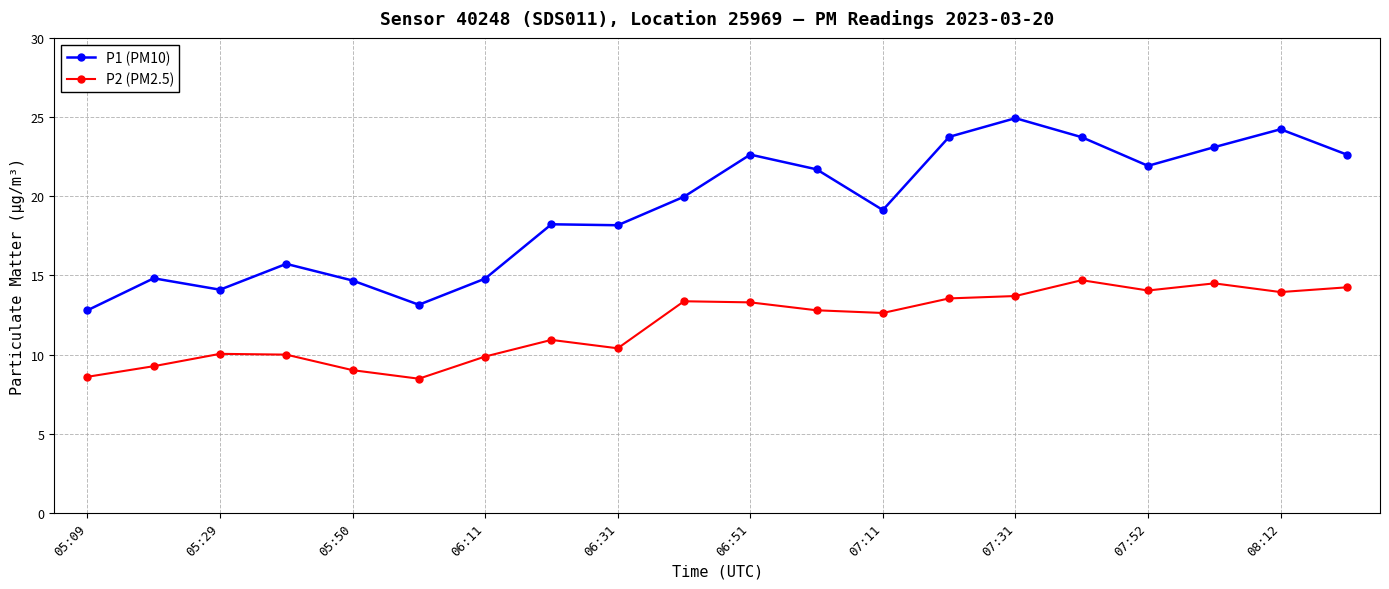

What is the value of the P1 (PM10) point at the 15th from the left?

24.9